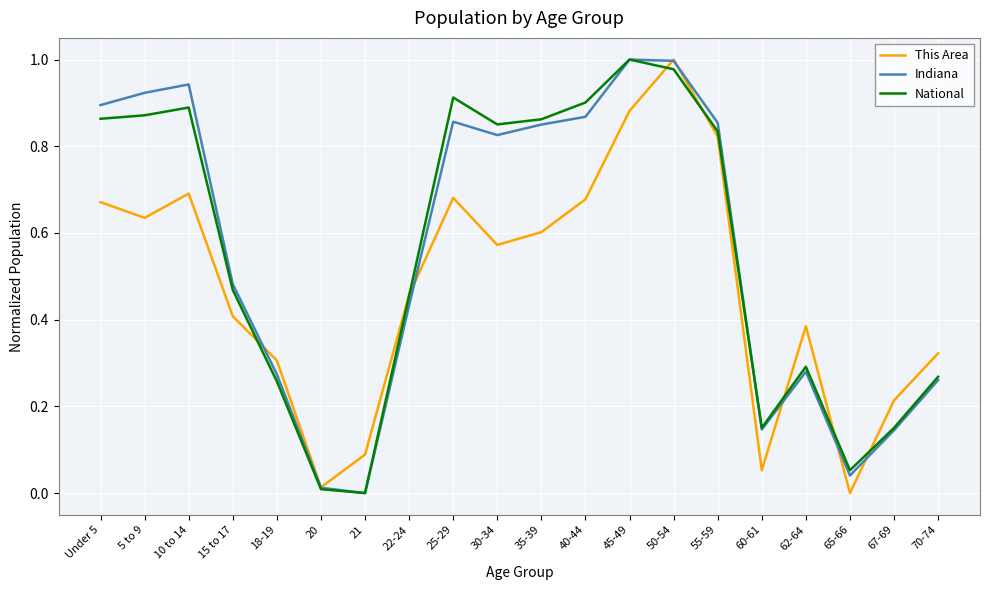

Does the chart display data point markers on the line(s)?

No